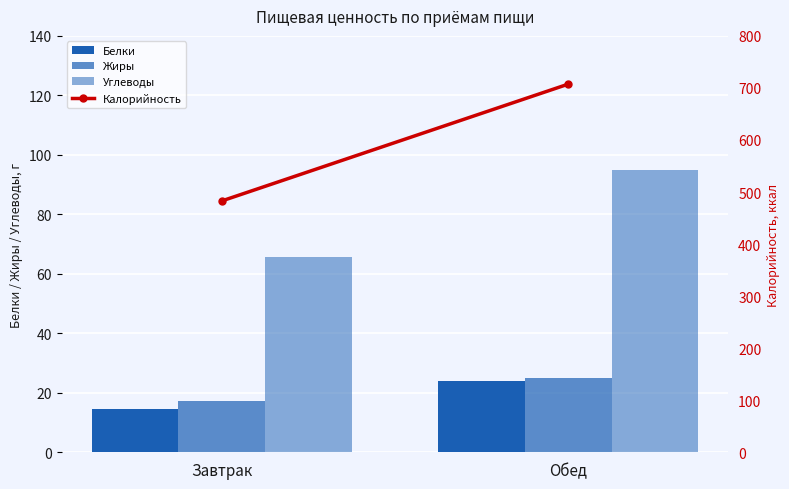

What is the minimum value for Углеводы?

65.5